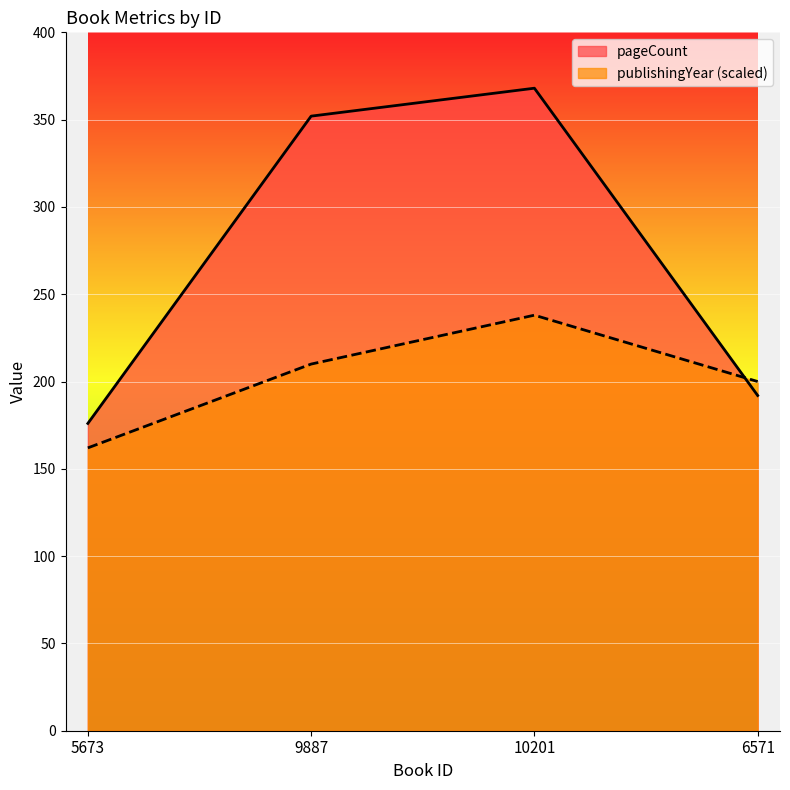

Does the chart display data point markers on the line(s)?

No